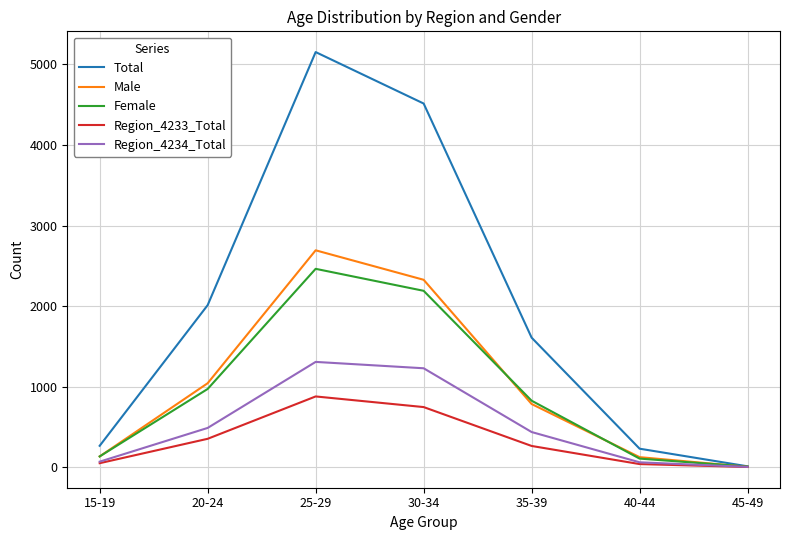

What is the total value across all series at 15-19?

643